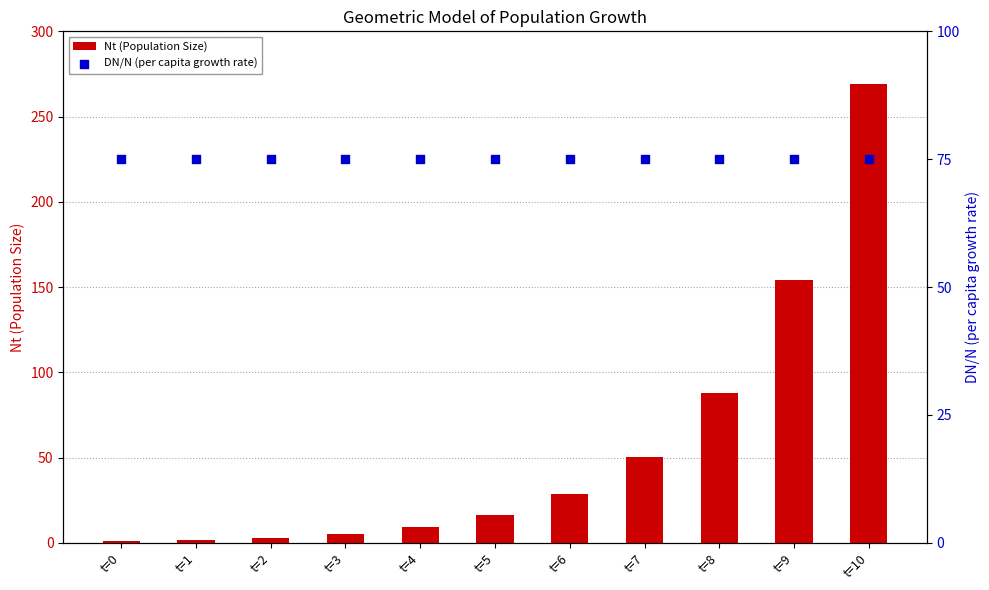

At how many categories does at least one series exceed 151?

2